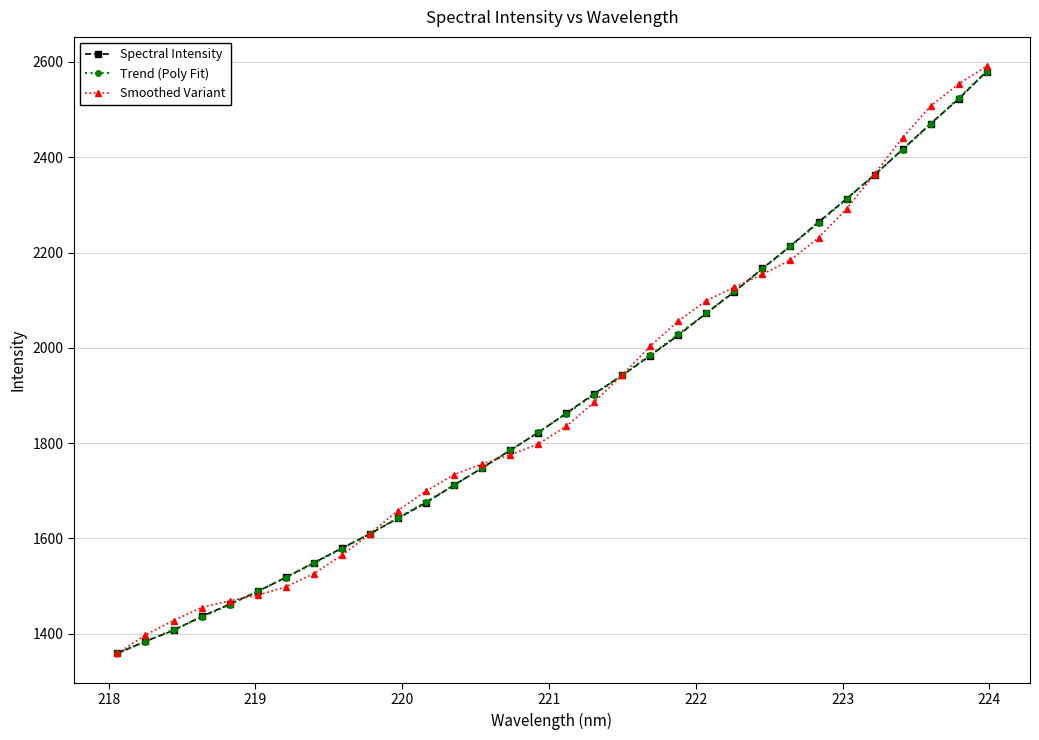

What is the minimum value for Smoothed Variant?

1358.6